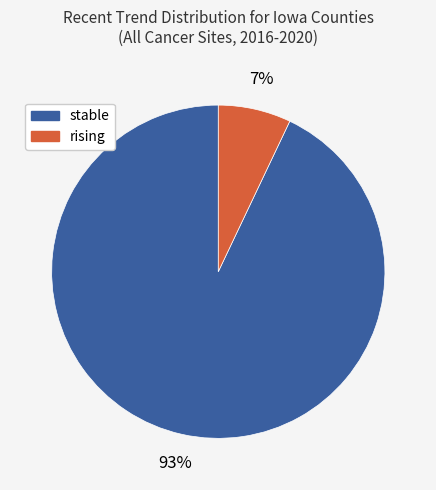

Which slice is the smallest?

rising